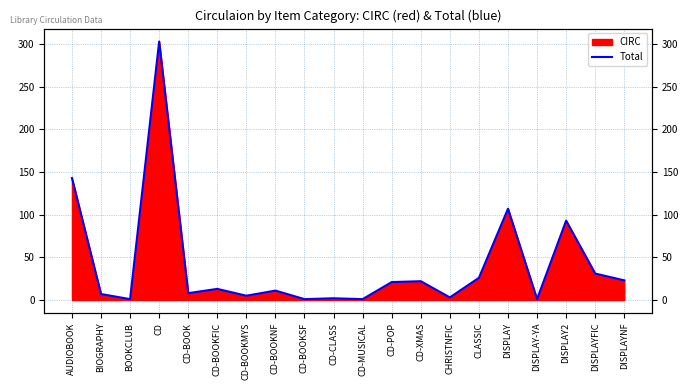

What is the label of the 1st point from the left?

AUDIOBOOK